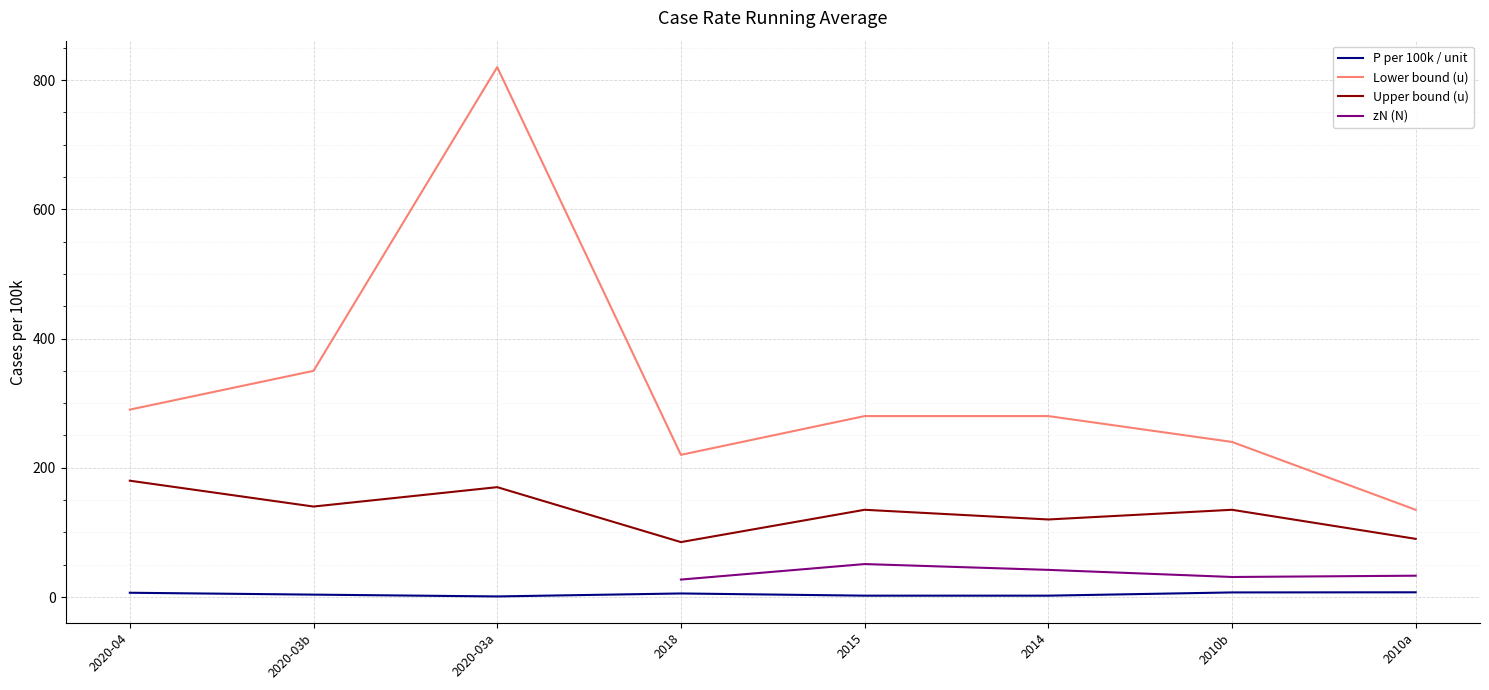

The Upper bound (u) series shows 196.6 at 2015. True or false?

False